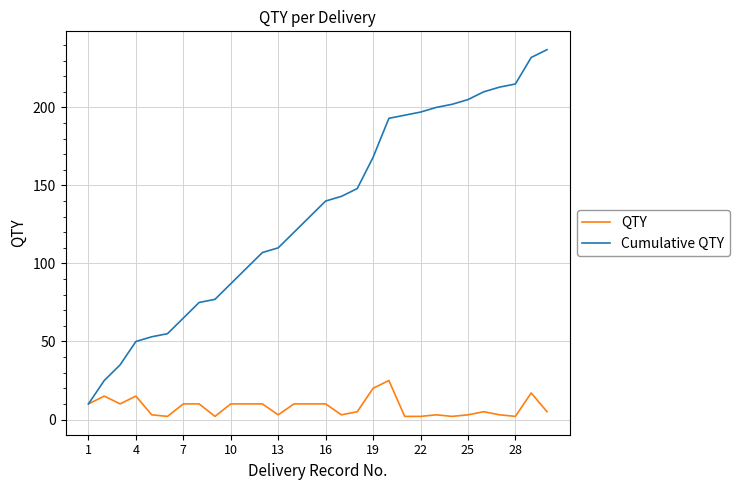

Does the chart display data point markers on the line(s)?

No